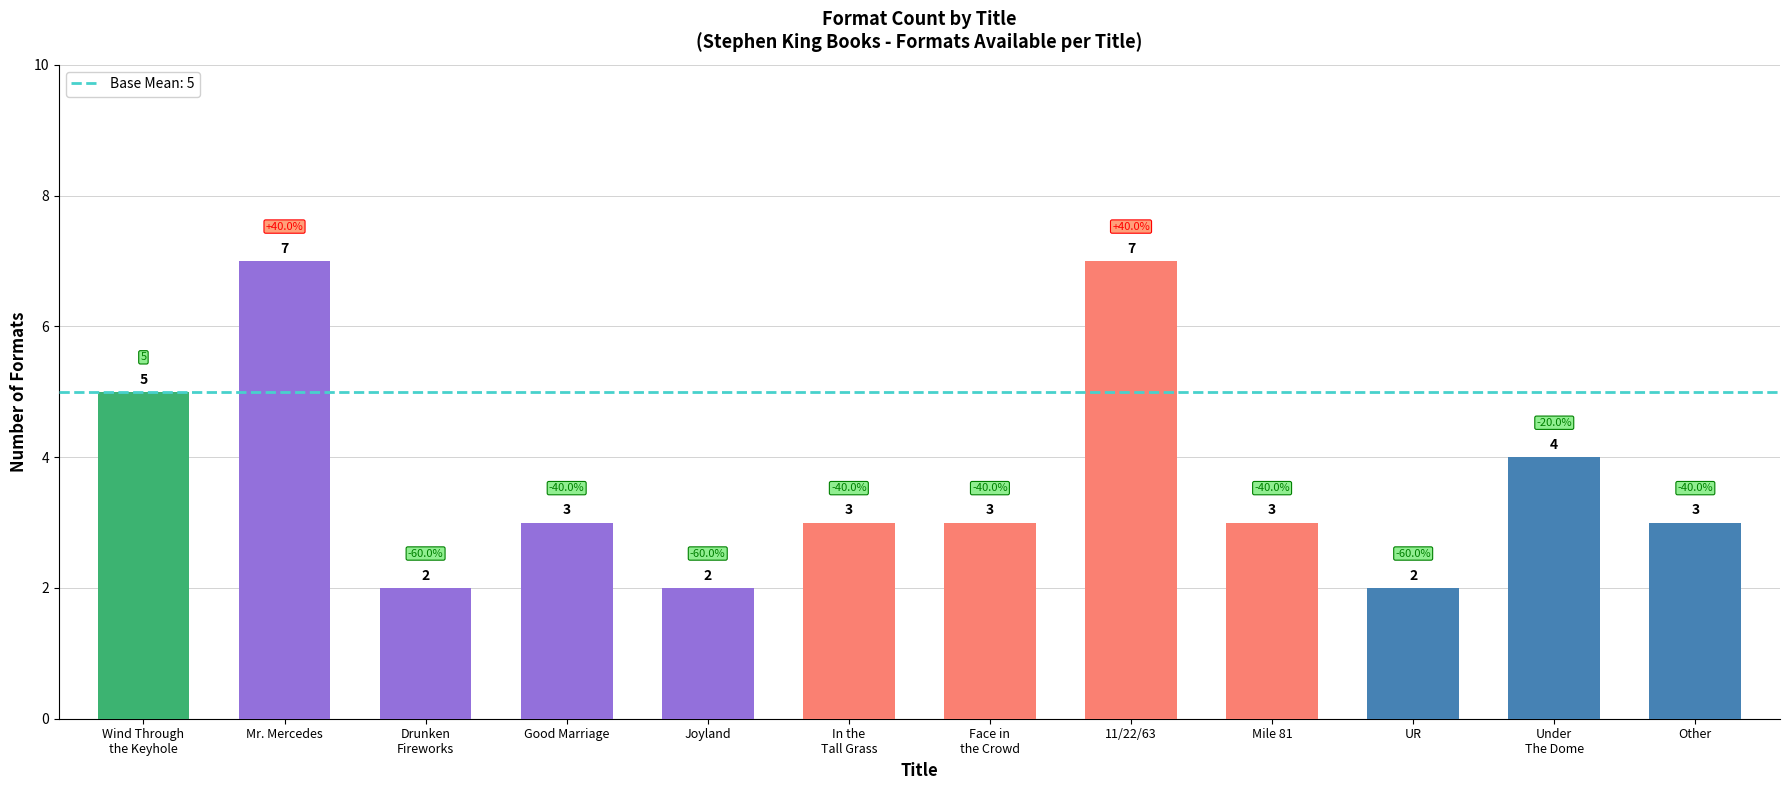

Which has a higher value, Good Marriage or Mr. Mercedes?

Mr. Mercedes